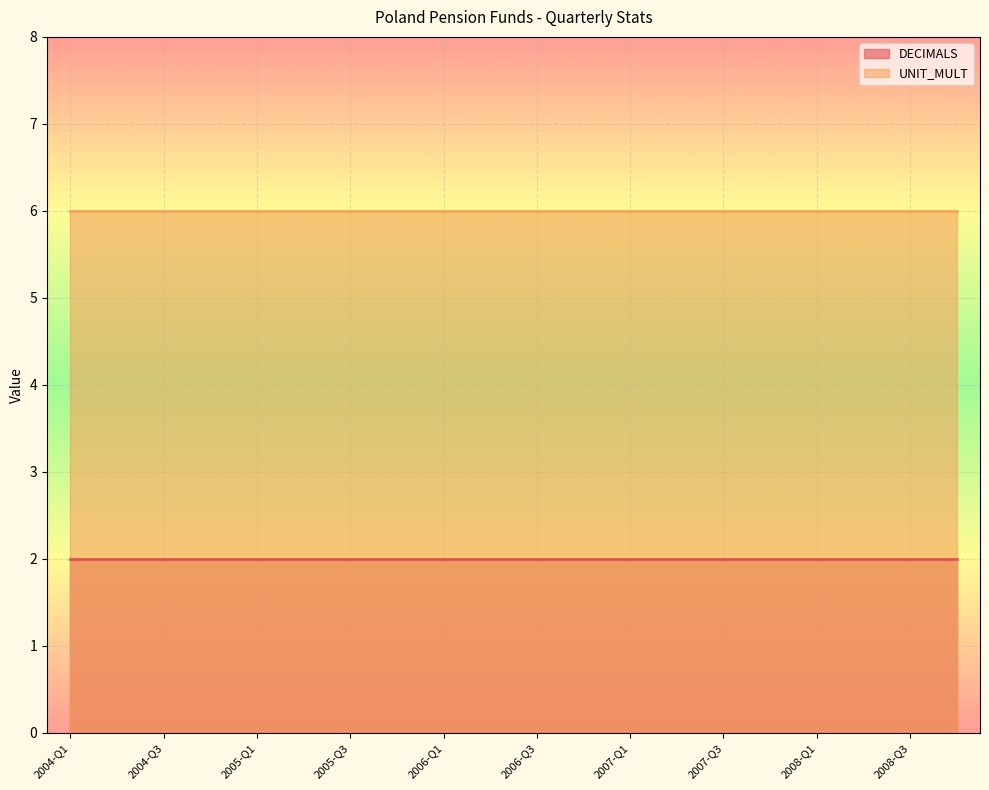

Reading right to left, transcribe all the data shown in this chart.

DECIMALS: 2	2	2	2	2	2	2	2	2	2	2	2	2	2	2	2	2	2	2	2
UNIT_MULT: 6	6	6	6	6	6	6	6	6	6	6	6	6	6	6	6	6	6	6	6